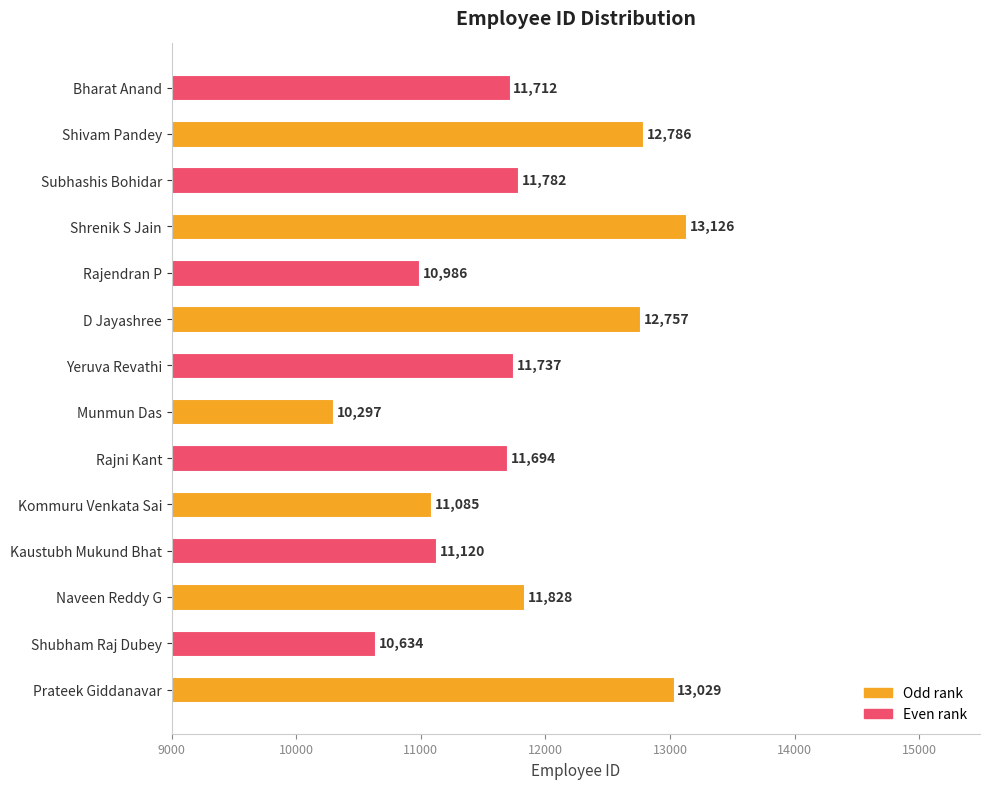

Which has a higher value, D Jayashree or Naveen Reddy G?

D Jayashree